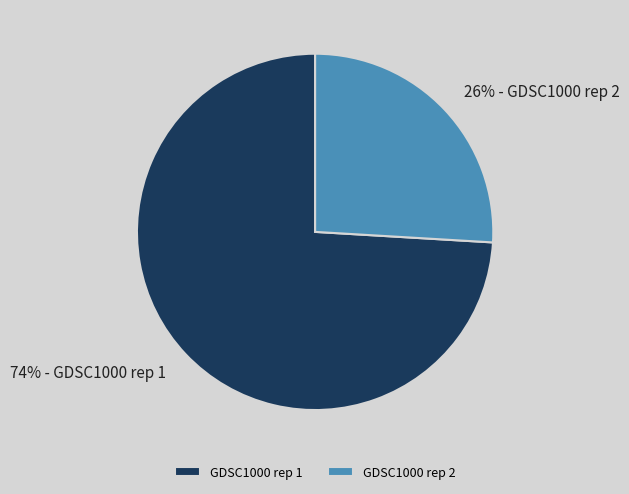

Which slice is the largest?

GDSC1000 rep 1